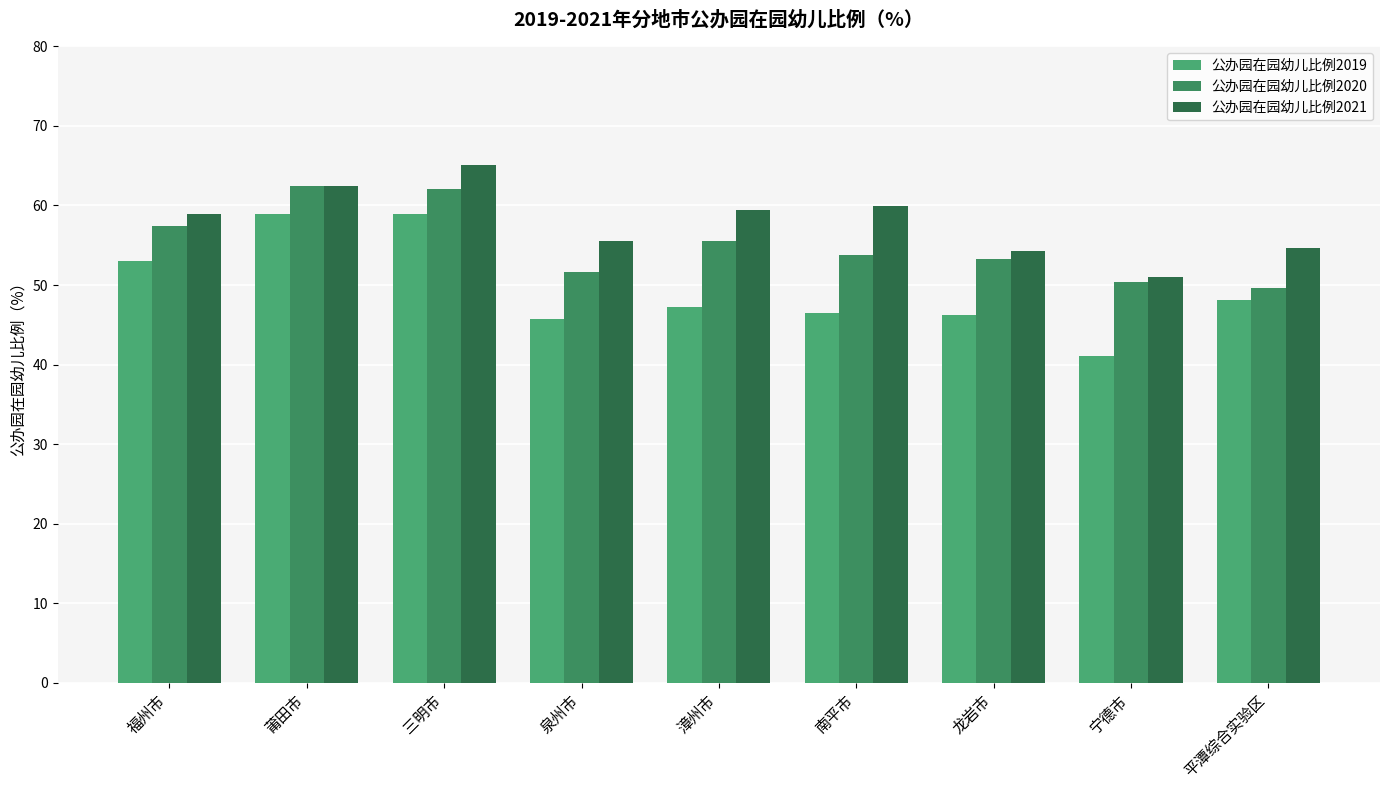

Reading left to right, transcribe all the data shown in this chart.

公办园在园幼儿比例2019: 福州市=53.0	莆田市=59.0	三明市=58.9	泉州市=45.7	漳州市=47.2	南平市=46.5	龙岩市=46.2	宁德市=41.1	平潭综合实验区=48.1
公办园在园幼儿比例2020: 福州市=57.4	莆田市=62.5	三明市=62.1	泉州市=51.6	漳州市=55.5	南平市=53.8	龙岩市=53.3	宁德市=50.3	平潭综合实验区=49.6
公办园在园幼儿比例2021: 福州市=58.9	莆田市=62.5	三明市=65.1	泉州市=55.6	漳州市=59.4	南平市=59.9	龙岩市=54.2	宁德市=51.0	平潭综合实验区=54.7